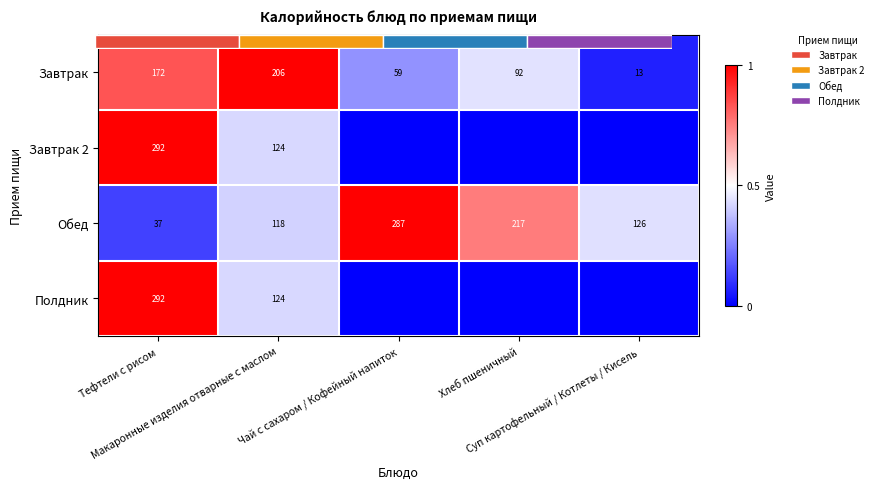

Which series has the largest total across all categories?

Обед